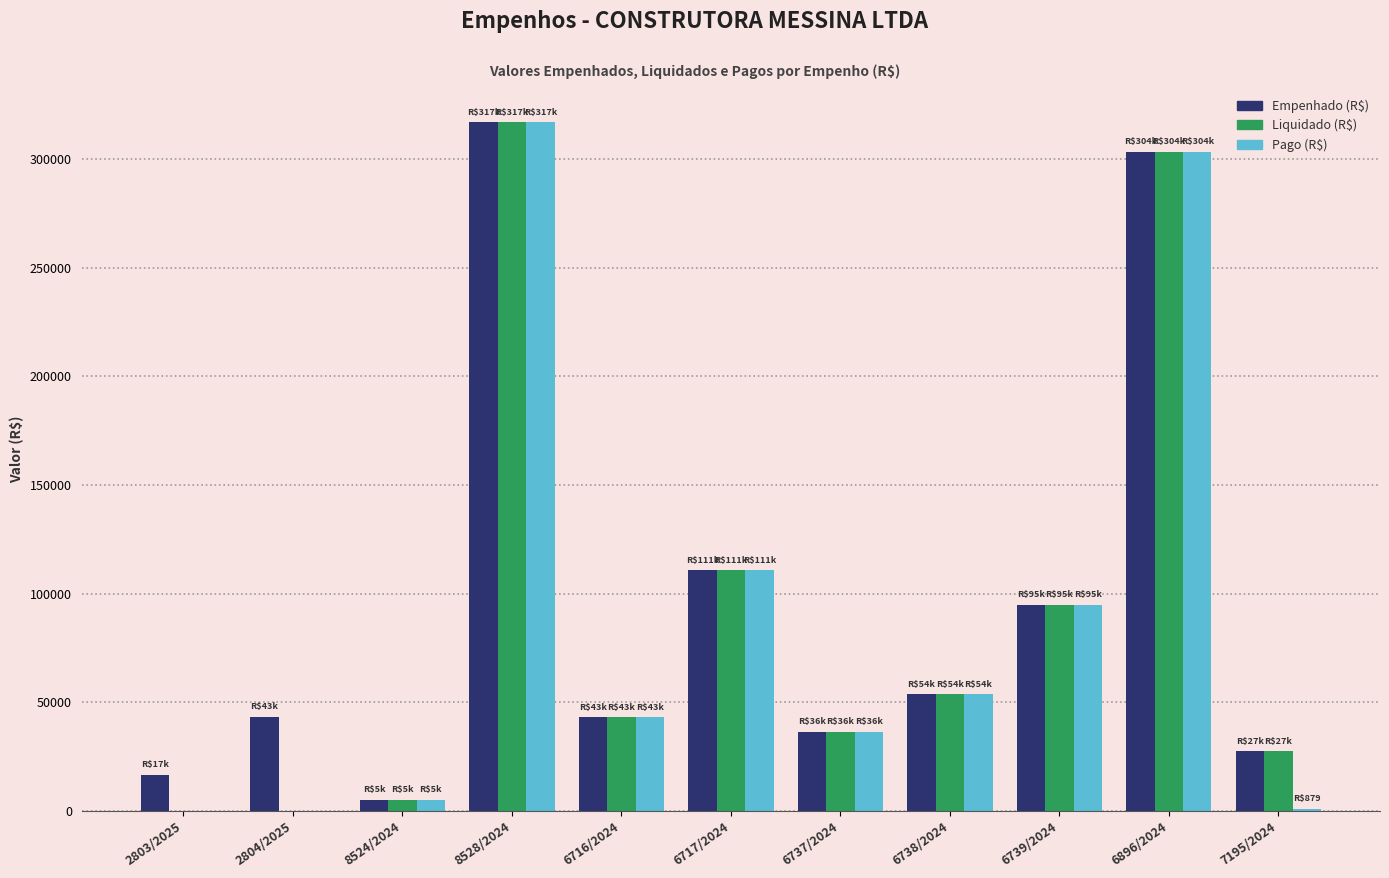

Count the number of data series in this chart.

3